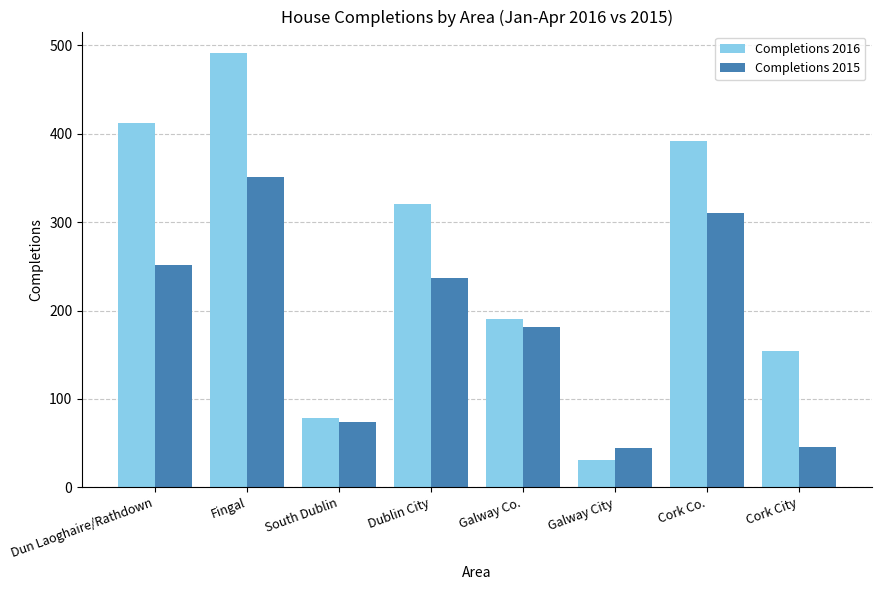

What is the value of the Completions 2016 bar at the 1st from the left?

412